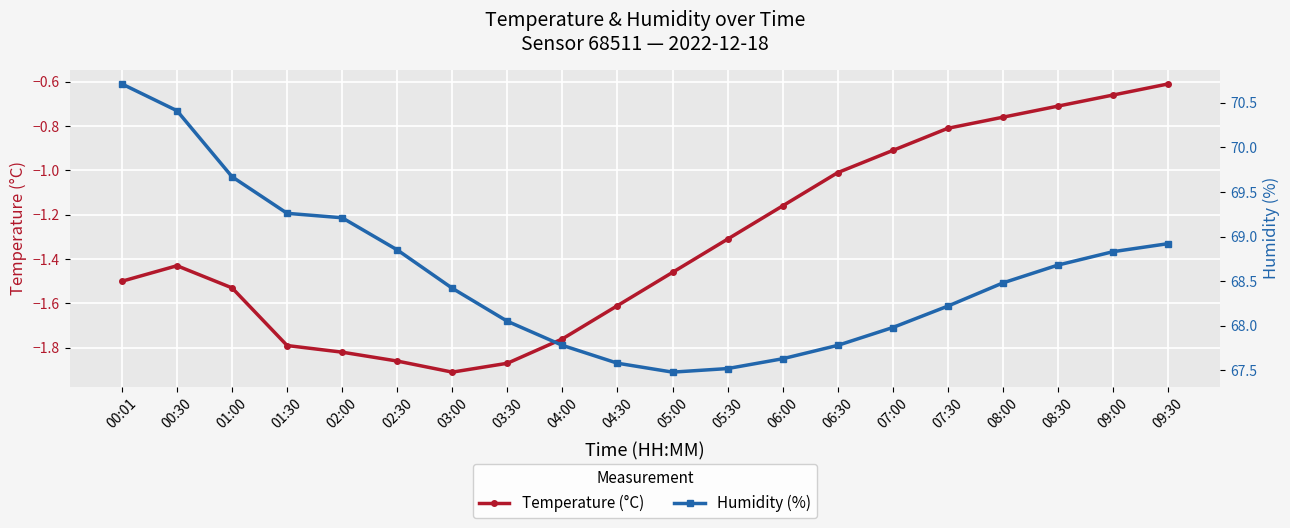

Reading left to right, extract all data points from this chart.

temperature: -1.5	-1.4	-1.5	-1.8	-1.8	-1.9	-1.9	-1.9	-1.8	-1.6	-1.5	-1.3	-1.2	-1.0	-0.9	-0.8	-0.8	-0.7	-0.7	-0.6
humidity: 70.7	70.4	69.7	69.3	69.2	68.8	68.4	68.0	67.8	67.6	67.5	67.5	67.6	67.8	68.0	68.2	68.5	68.7	68.8	68.9